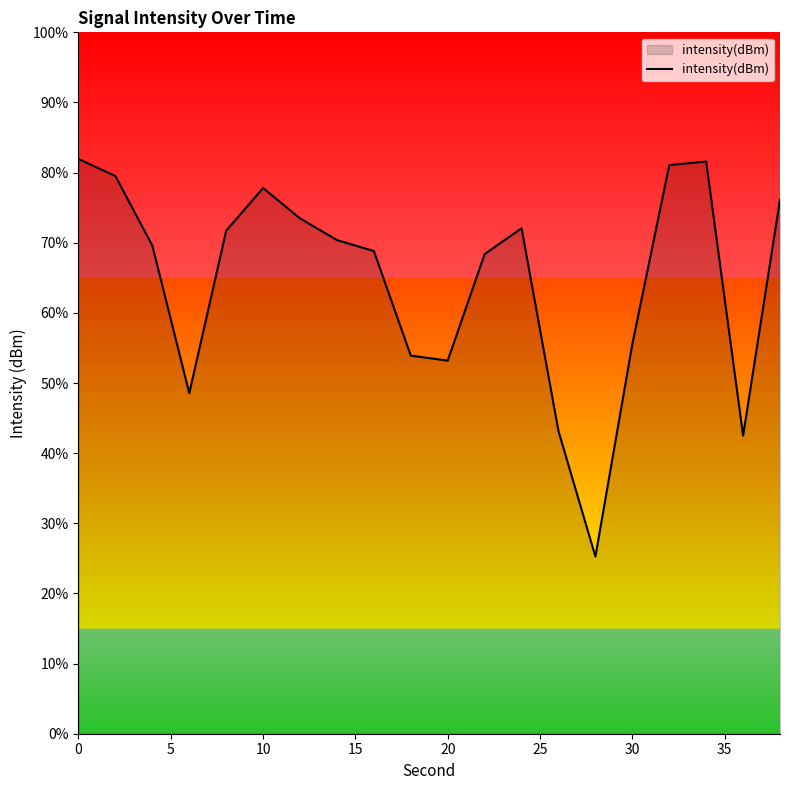

How many values are below 70?

10